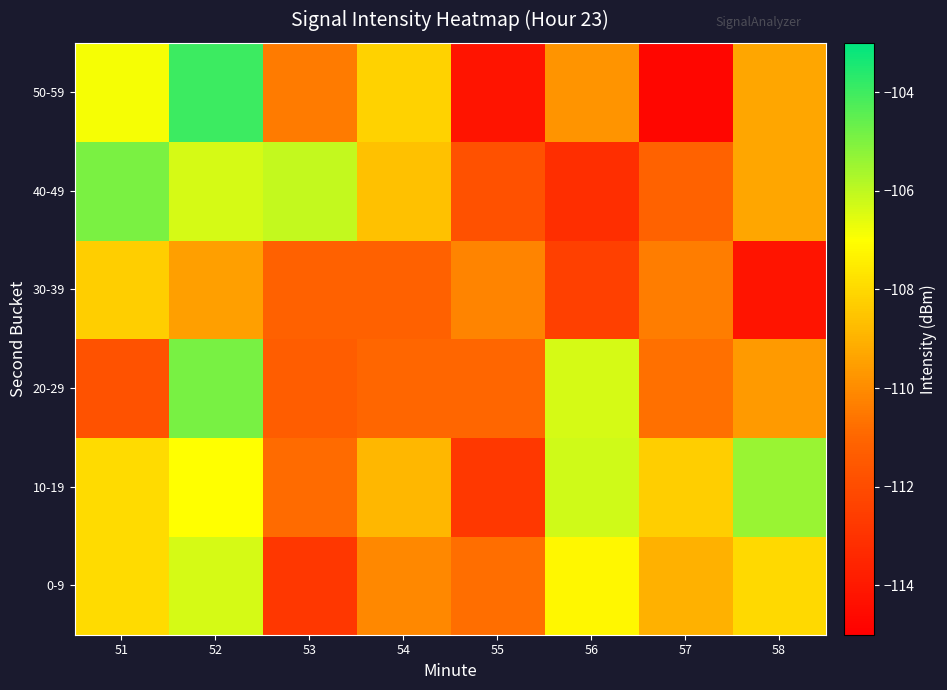

Which has a higher value, 51 or 55?

51